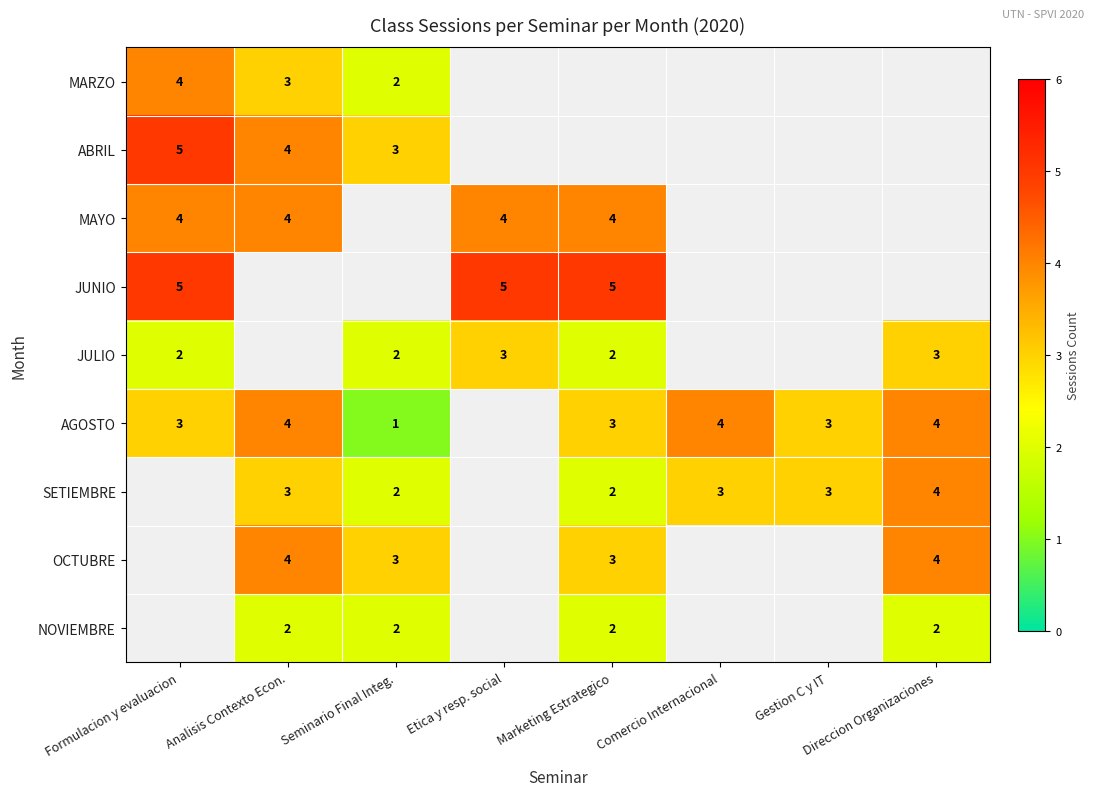

Is it true that JULIO equals 2 at Marketing Estrategico?

True